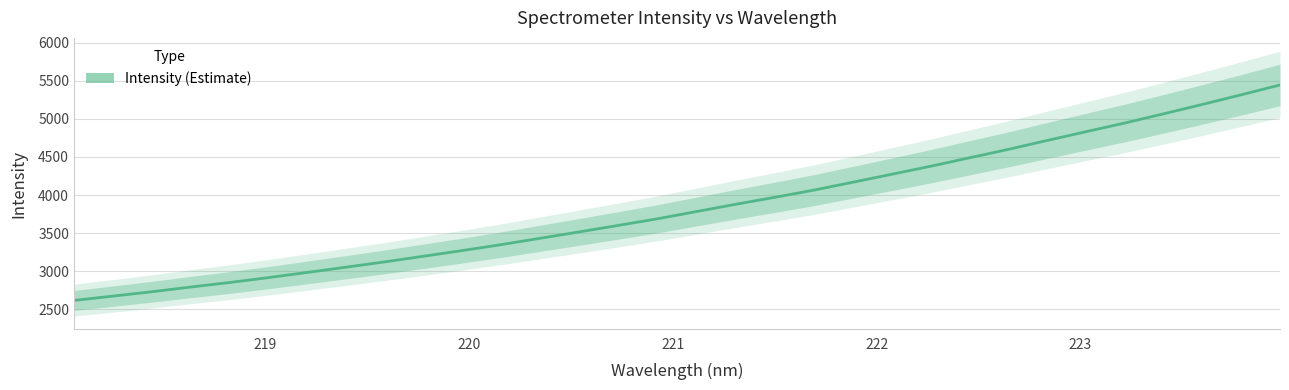

What is the minimum value shown in the chart?

2617.6